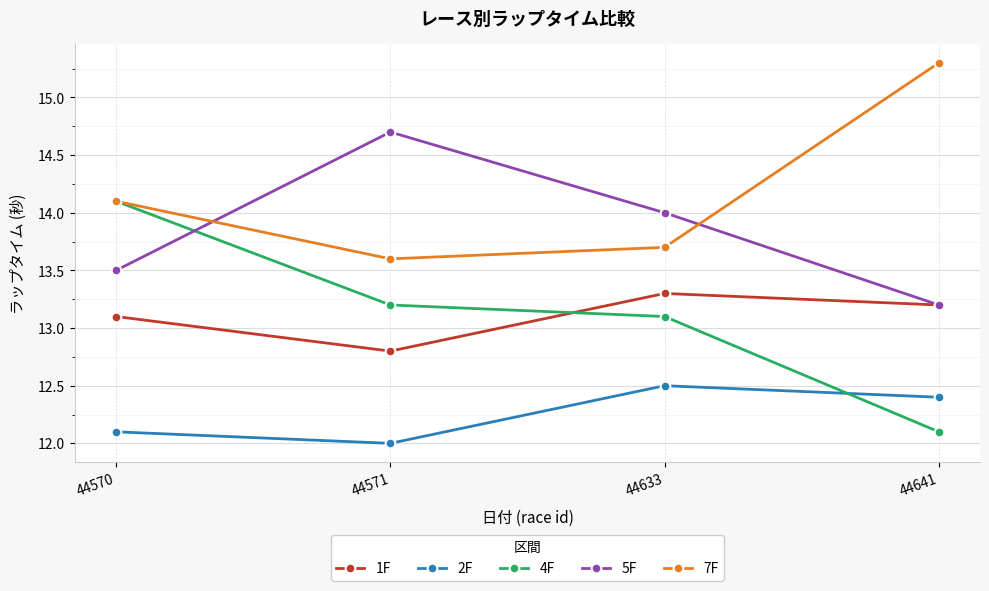

Where does the 7F series first go above 14?

44570